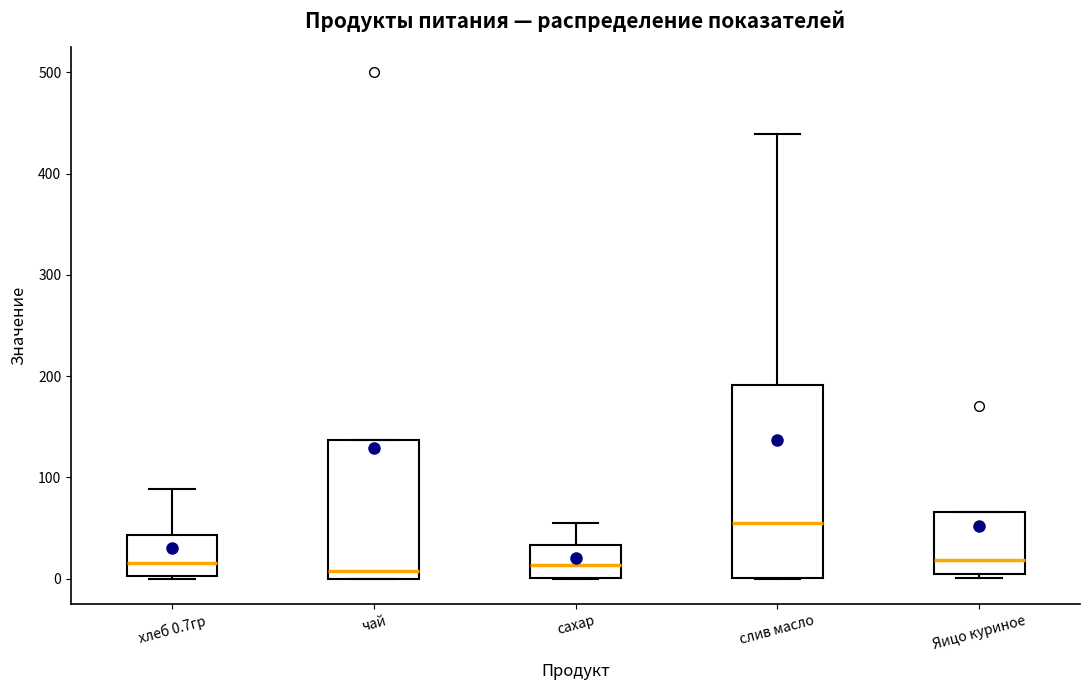

Where does the median line of the box for хлеб 0.7гр sit on the y-axis? The values are not printed on the chart, so give them approximately, as read against the axis.

20